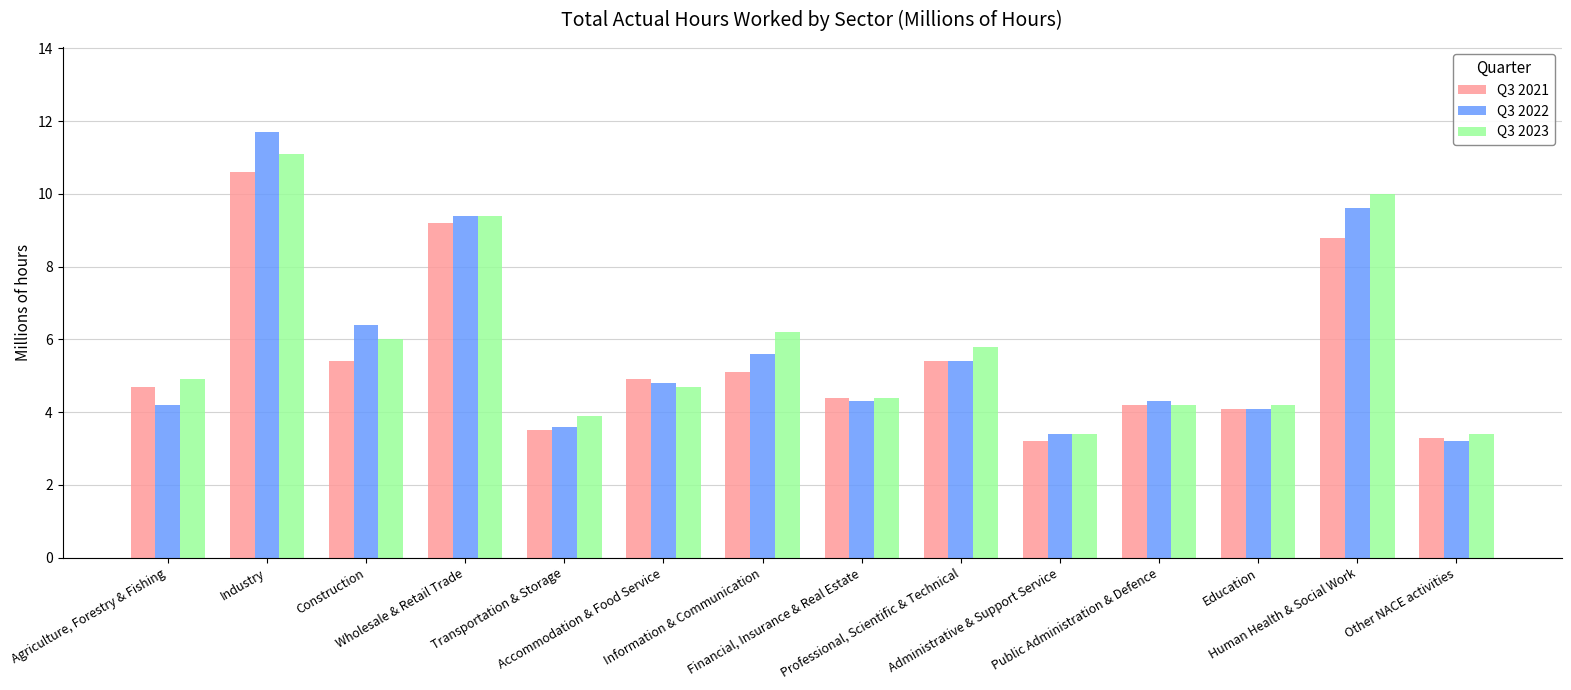

Reading left to right, what are all the values shown in this chart?

Q3 2021: Agriculture, Forestry & Fishing=4.7	Industry=10.6	Construction=5.4	Wholesale & Retail Trade=9.2	Transportation & Storage=3.5	Accommodation & Food Service=4.9	Information & Communication=5.1	Financial, Insurance & Real Estate=4.4	Professional, Scientific & Technical=5.4	Administrative & Support Service=3.2	Public Administration & Defence=4.2	Education=4.1	Human Health & Social Work=8.8	Other NACE activities=3.3
Q3 2022: Agriculture, Forestry & Fishing=4.2	Industry=11.7	Construction=6.4	Wholesale & Retail Trade=9.4	Transportation & Storage=3.6	Accommodation & Food Service=4.8	Information & Communication=5.6	Financial, Insurance & Real Estate=4.3	Professional, Scientific & Technical=5.4	Administrative & Support Service=3.4	Public Administration & Defence=4.3	Education=4.1	Human Health & Social Work=9.6	Other NACE activities=3.2
Q3 2023: Agriculture, Forestry & Fishing=4.9	Industry=11.1	Construction=6.0	Wholesale & Retail Trade=9.4	Transportation & Storage=3.9	Accommodation & Food Service=4.7	Information & Communication=6.2	Financial, Insurance & Real Estate=4.4	Professional, Scientific & Technical=5.8	Administrative & Support Service=3.4	Public Administration & Defence=4.2	Education=4.2	Human Health & Social Work=10.0	Other NACE activities=3.4